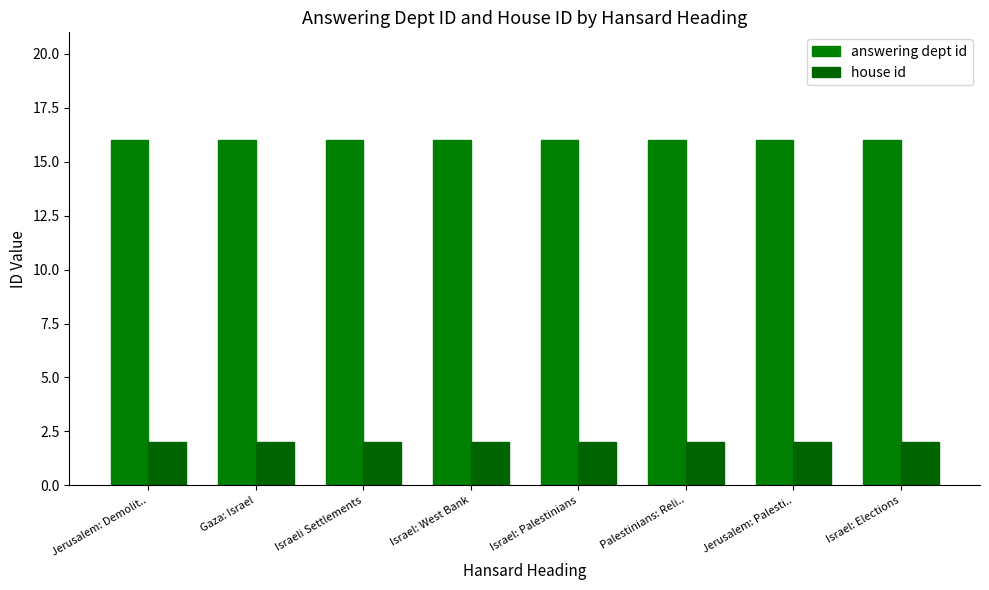

What is the label of the 2nd bar from the right?

Jerusalem: Palesti..